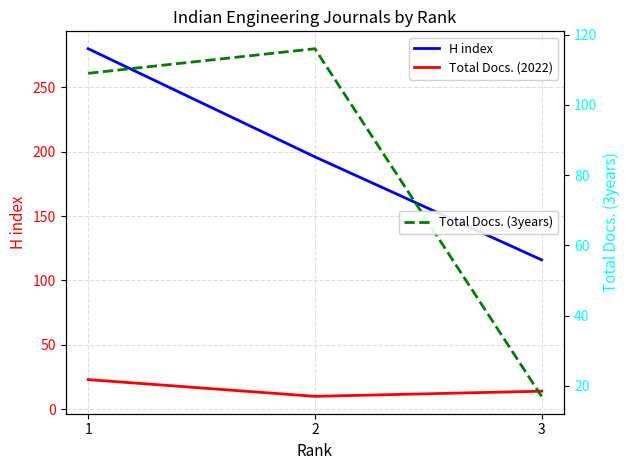

What is the value of the Total Docs. (3years) point at the 2nd from the left?

116